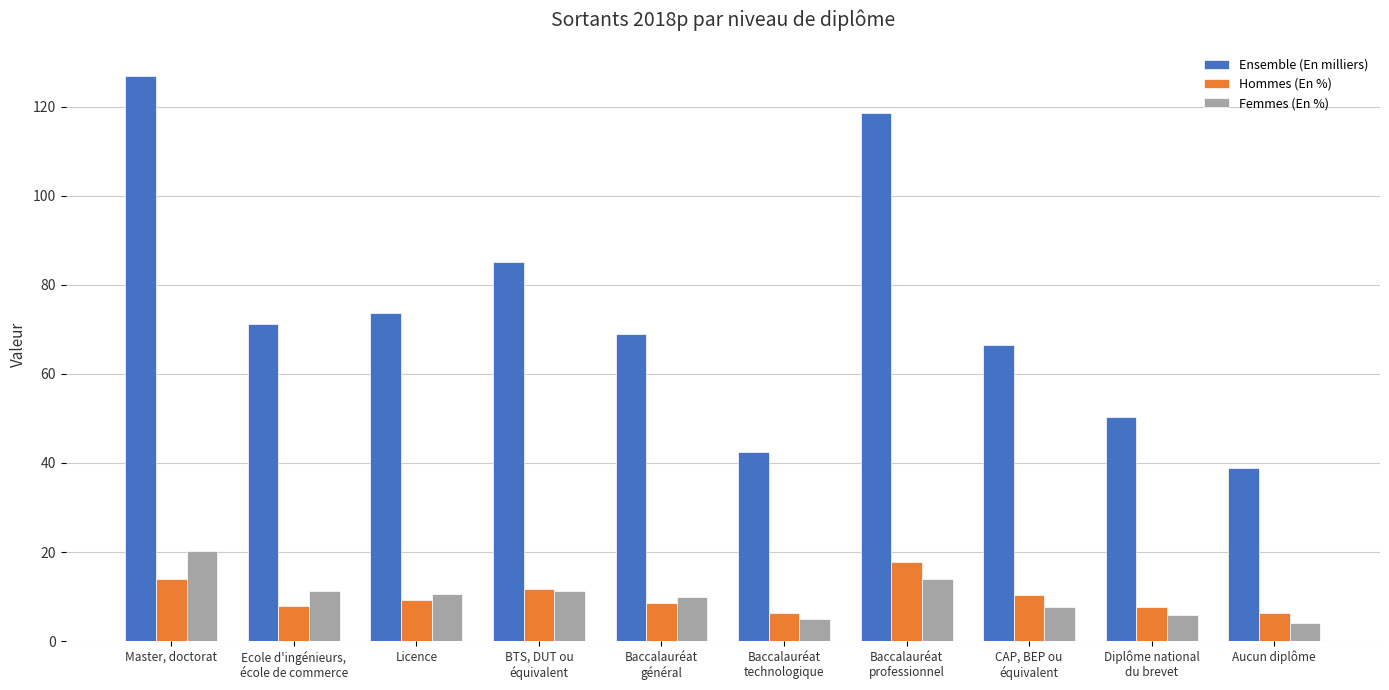

Which series changed the most between Ecole d'ingénieurs,
école de commerce and Baccalauréat
professionnel?

Ensemble (En milliers)